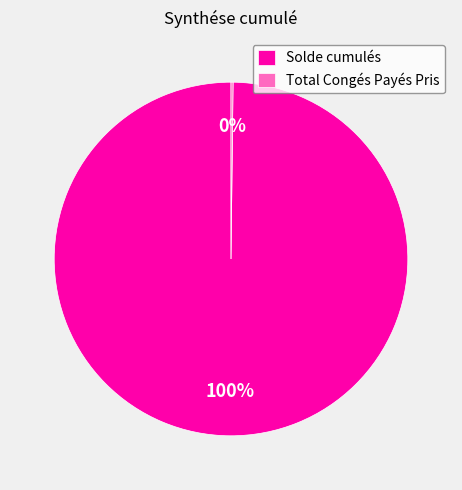

To the nearest percent, what is the difference between the largest and smallest slice percentages?

100%